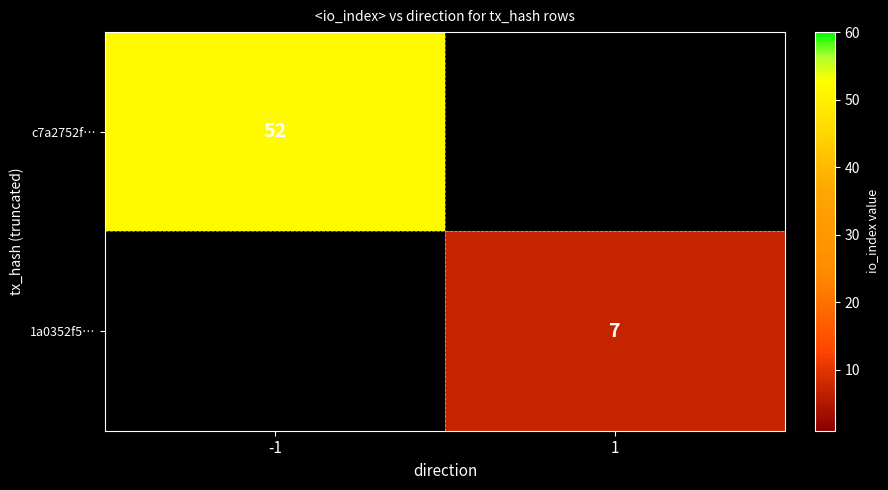

The 1a0352f5… series shows 10 at 1. True or false?

False